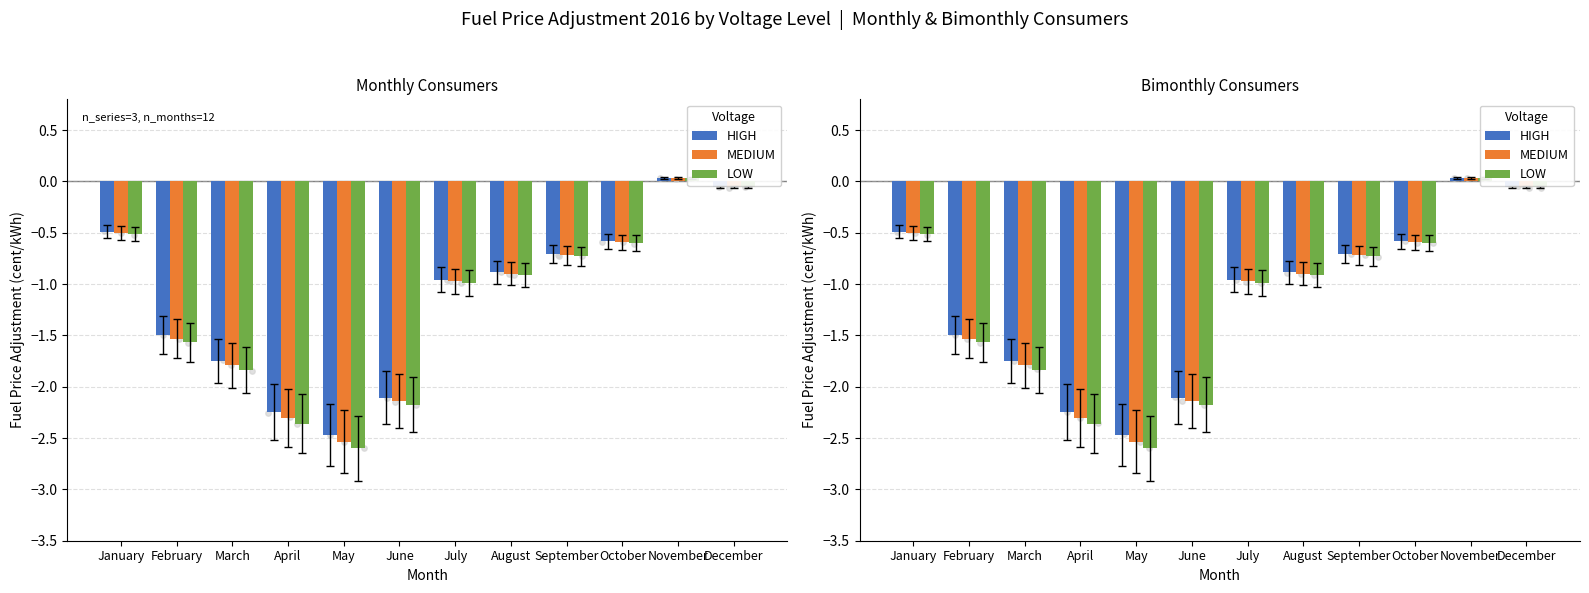

Is the value of LOW at November greater than the value of HIGH at April?

Yes